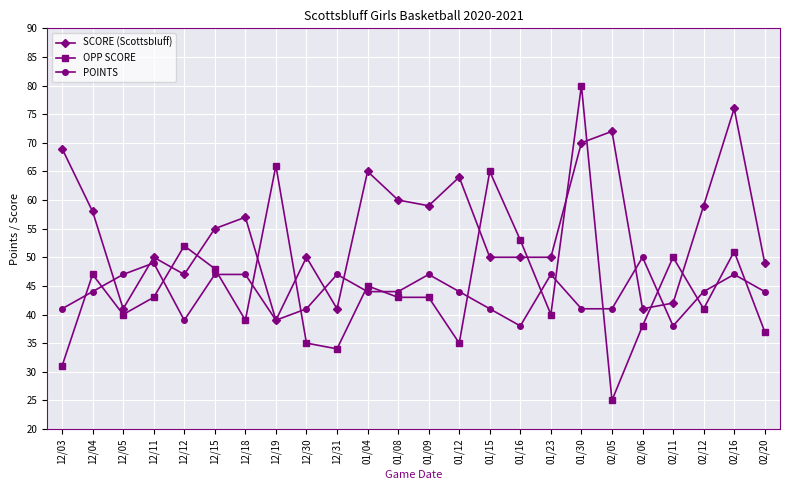

Is it true that SCORE (Scottsbluff) equals 17 at 12/05?

False